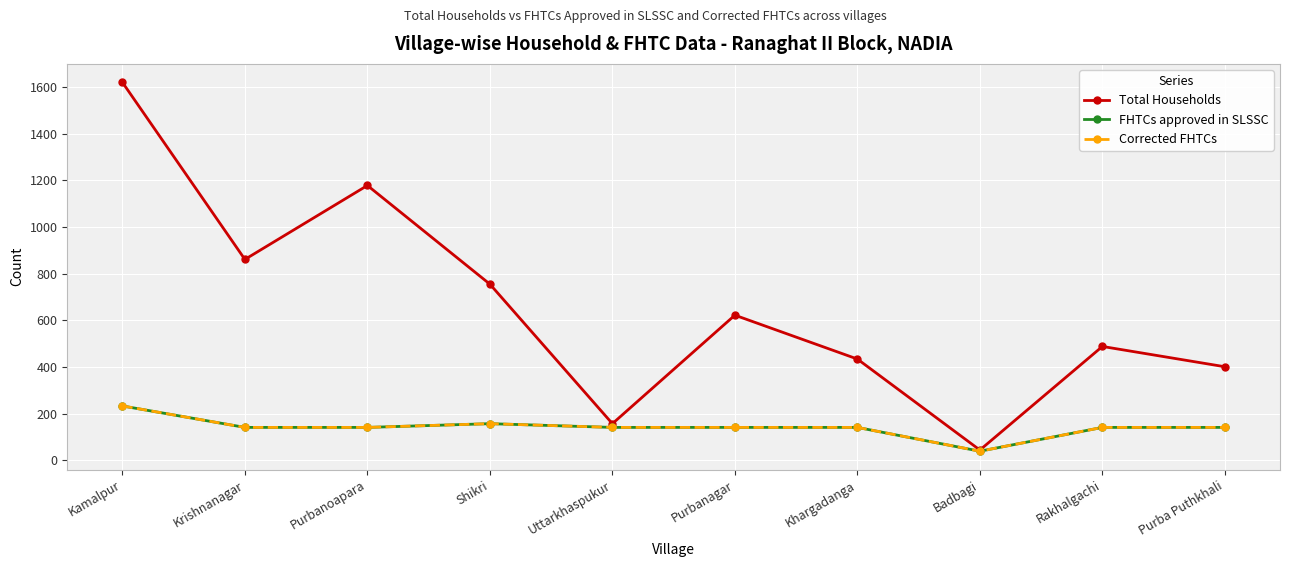

Reading left to right, what are all the values shown in this chart?

Total Households: 1620	861	1178	755	157	622	434	44	488	401
FHTCs approved in SLSSC: 233	141	141	157	141	141	141	39	141	141
Corrected FHTCs: 233	141	141	157	141	141	141	39	141	141